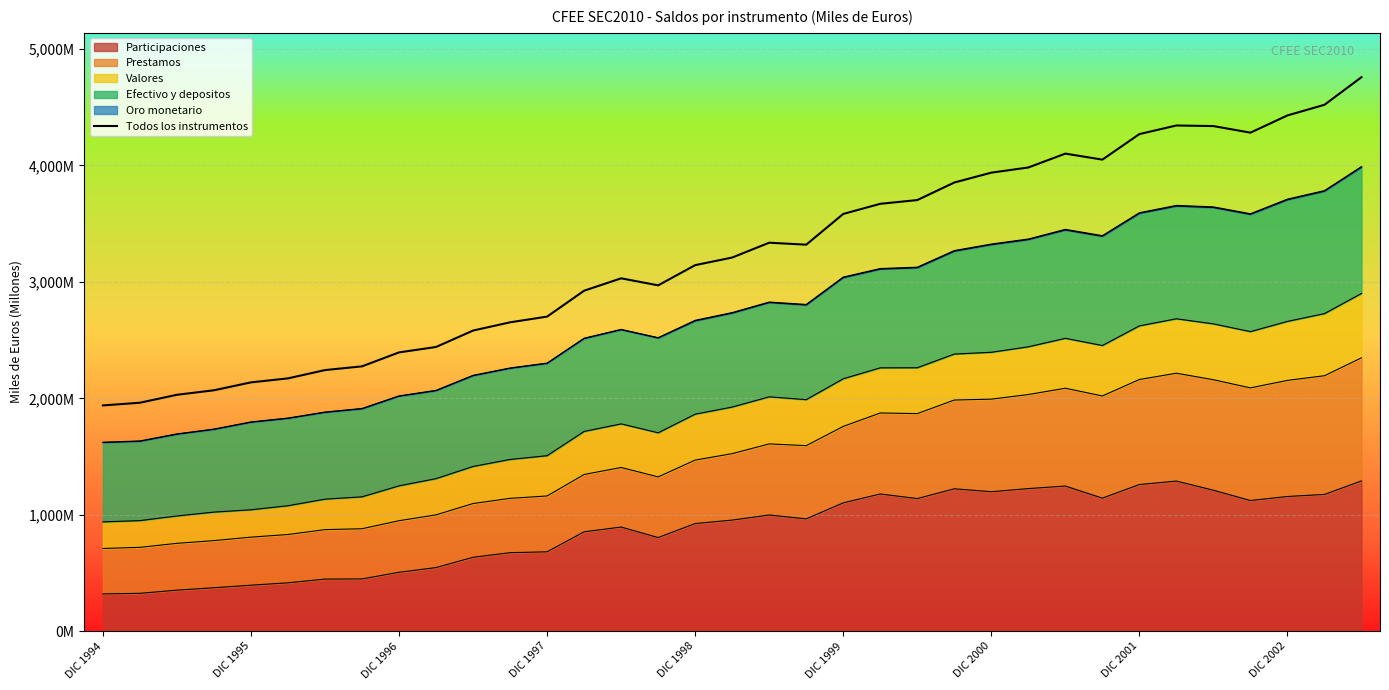

Does the chart display data point markers on the line(s)?

No